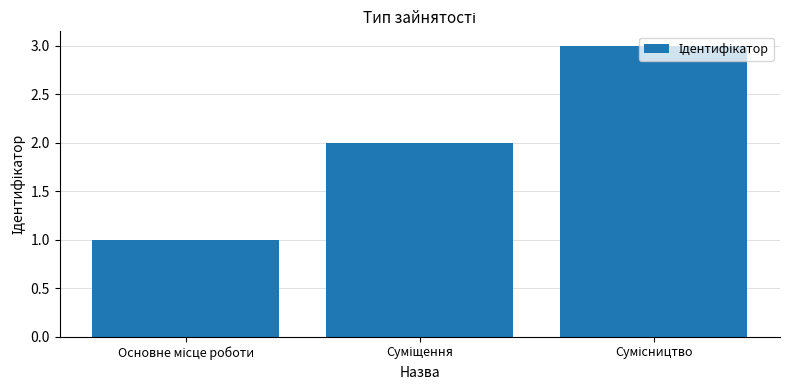

Does the chart contain stacked bars?

No